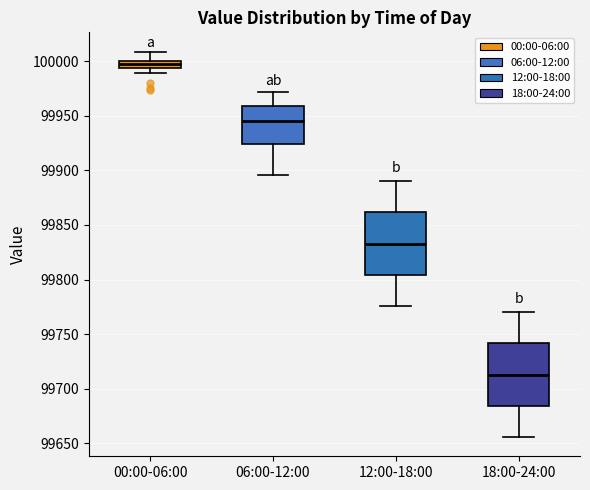

Which box has the highest median line?

00:00-06:00